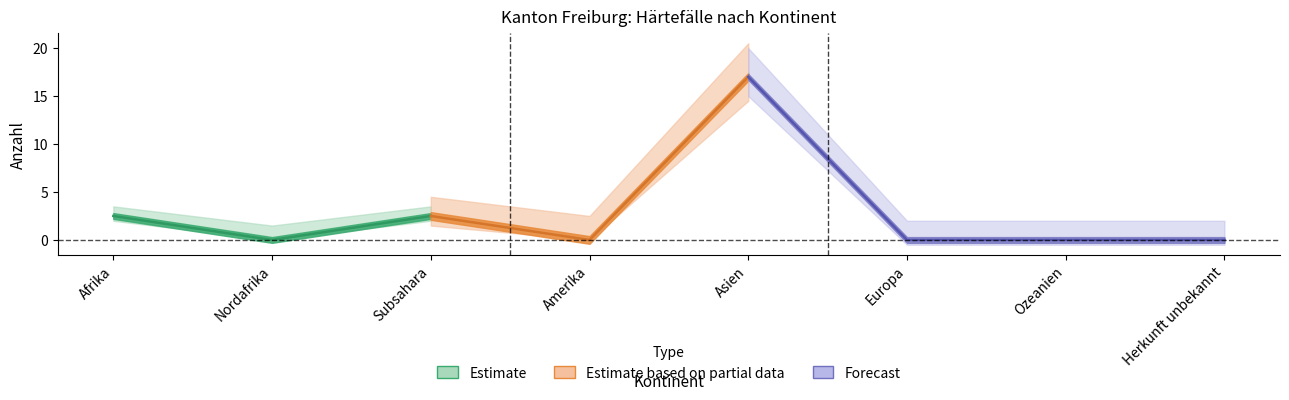

Between Afrika and Ozeanien, which is larger?

Afrika